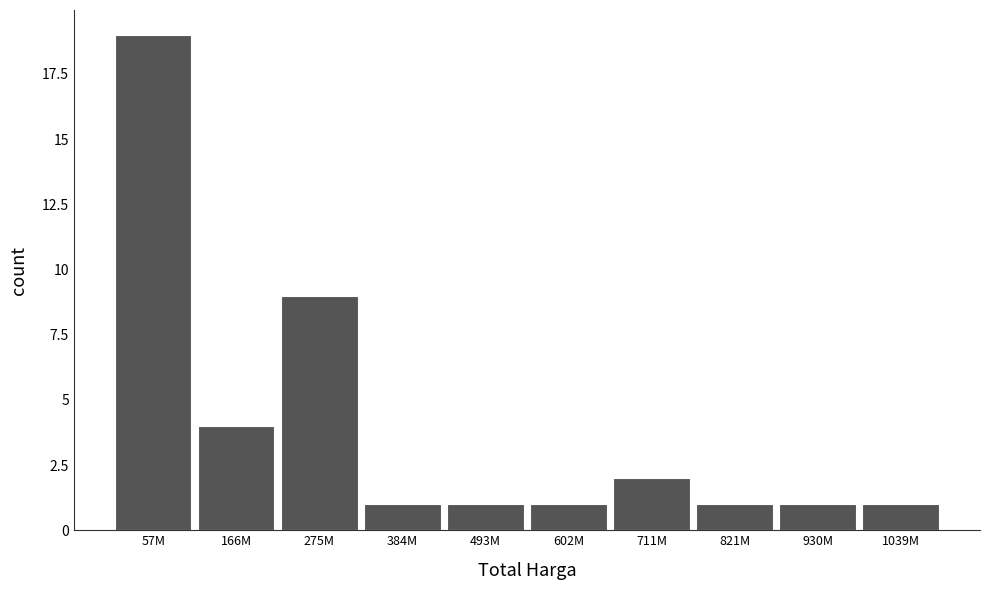

Reading left to right, extract all data points from this chart.

57M=19	166M=4	275M=9	384M=1	493M=1	602M=1	711M=2	821M=1	930M=1	1039M=1